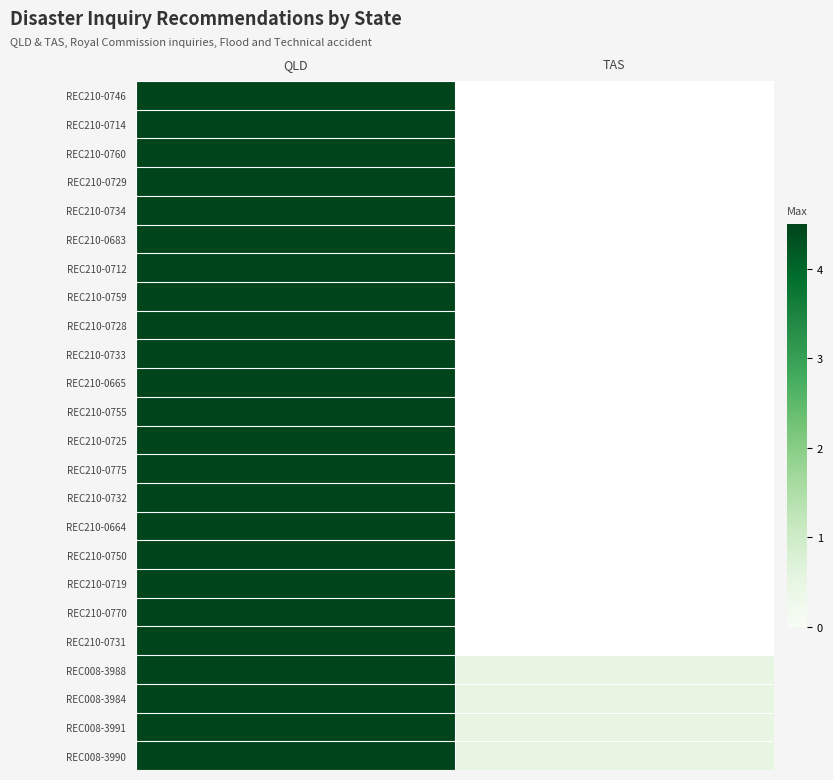

True or false: REC008-3984 has a value of 4.5 at QLD.

True